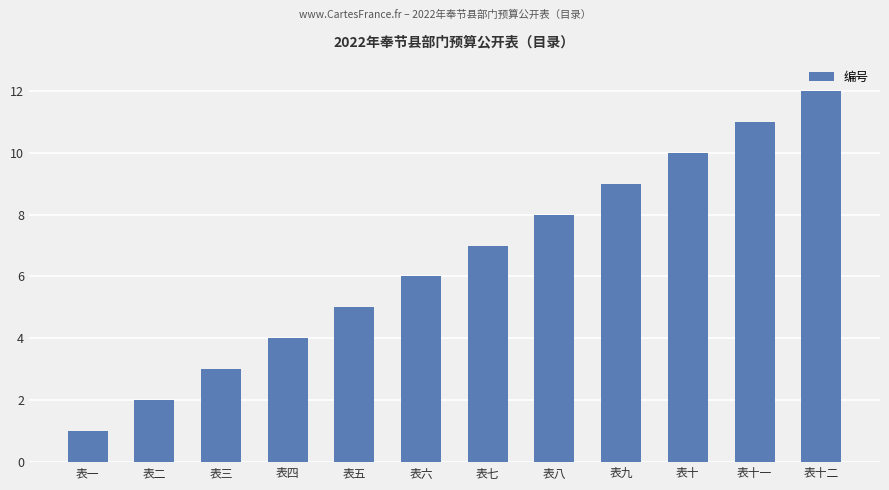

Rank the categories by value from highest to lowest.

表十二, 表十一, 表十, 表九, 表八, 表七, 表六, 表五, 表四, 表三, 表二, 表一